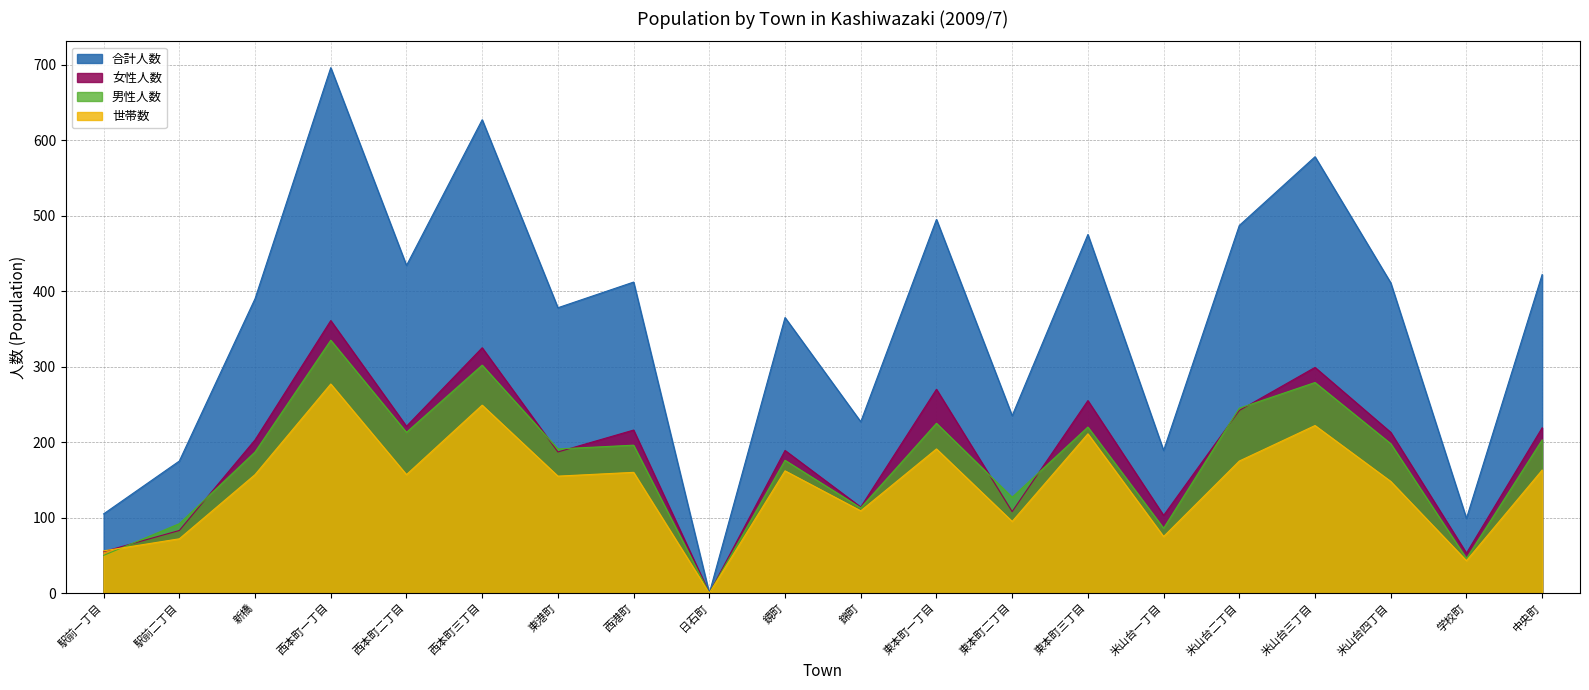

The value of 世帯数 at 米山台二丁目 is 175. True or false?

True